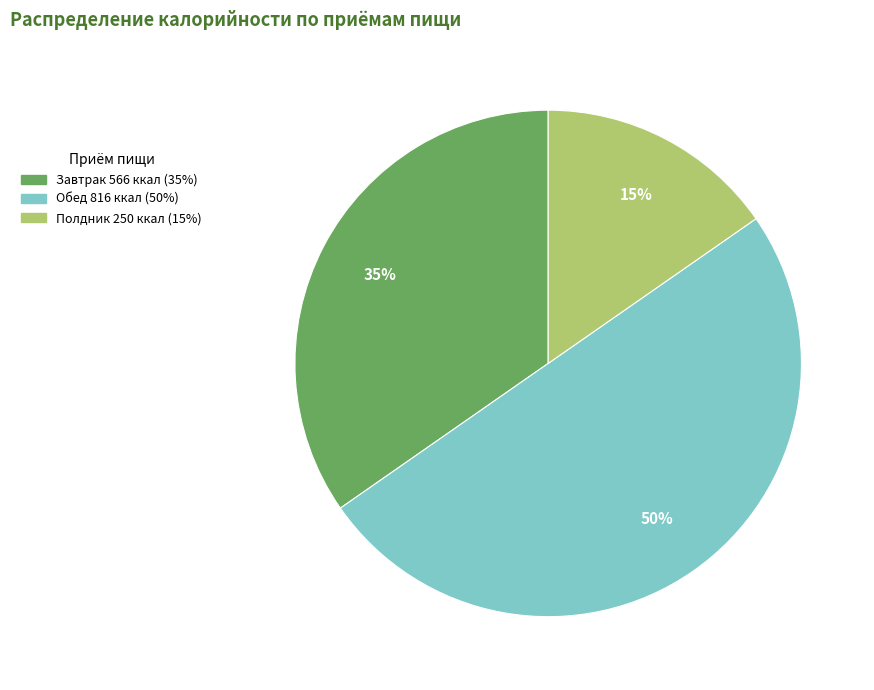

Do Обед and Полдник together represent more than half of the pie?

Yes